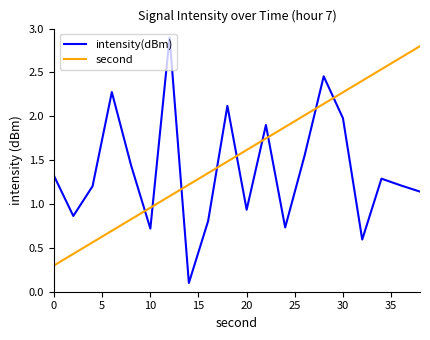

After their last crossing, which series has the higher values: second or intensity(dBm)?

second